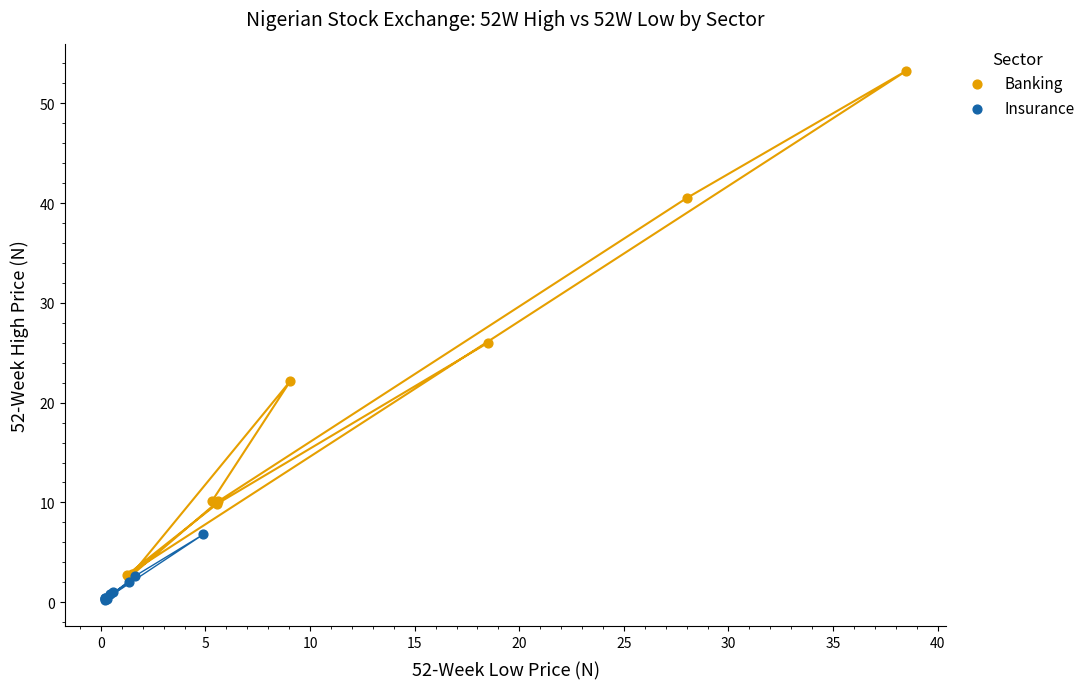

What are all the series names shown in the legend?

Banking, Insurance